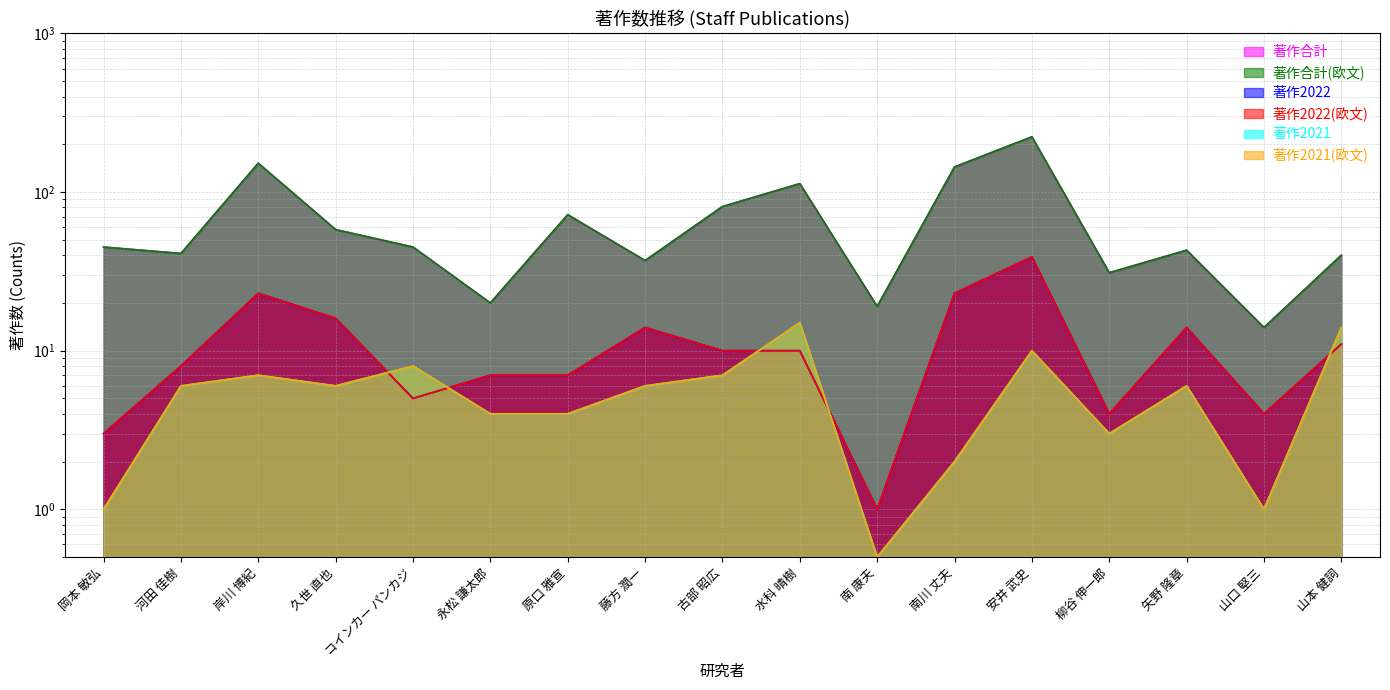

What value does the 著作合計 series have at 岸川 博紀?

152.0